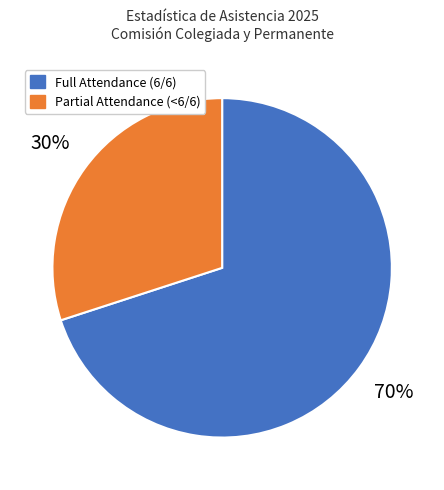

Is there a majority slice in this chart?

Yes